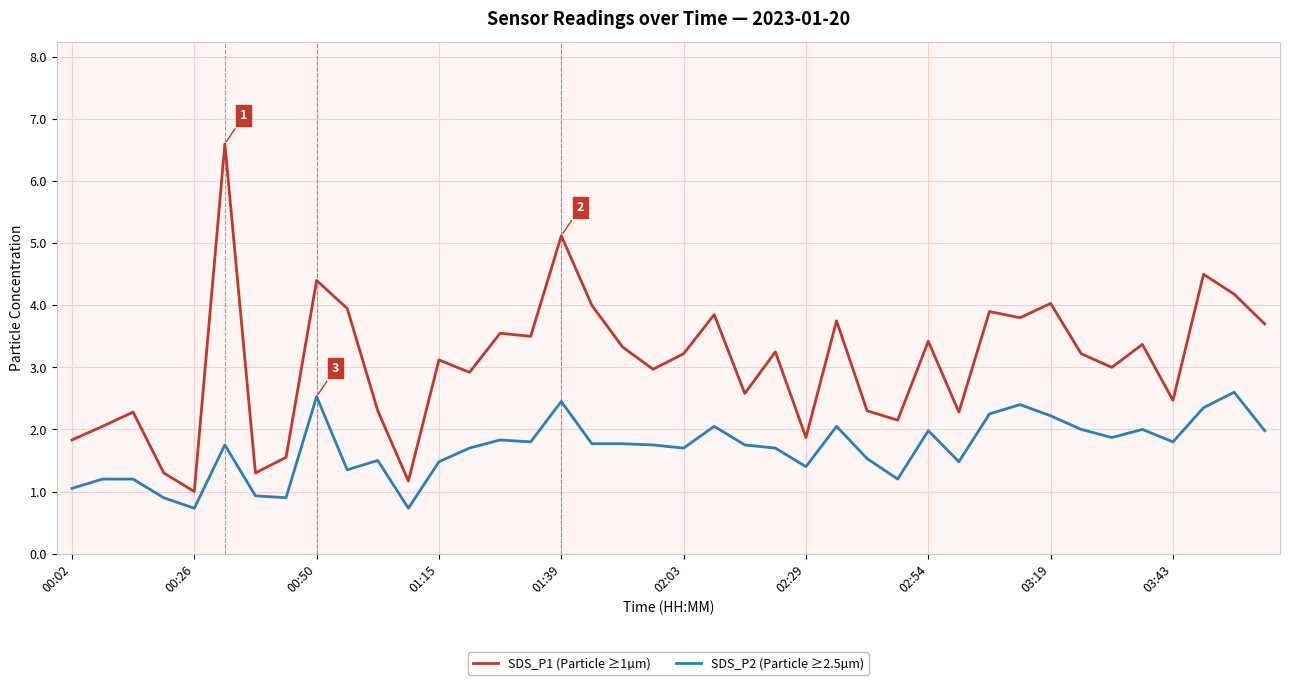

Which series has the largest total across all categories?

SDS_P1 (Particle ≥1µm)